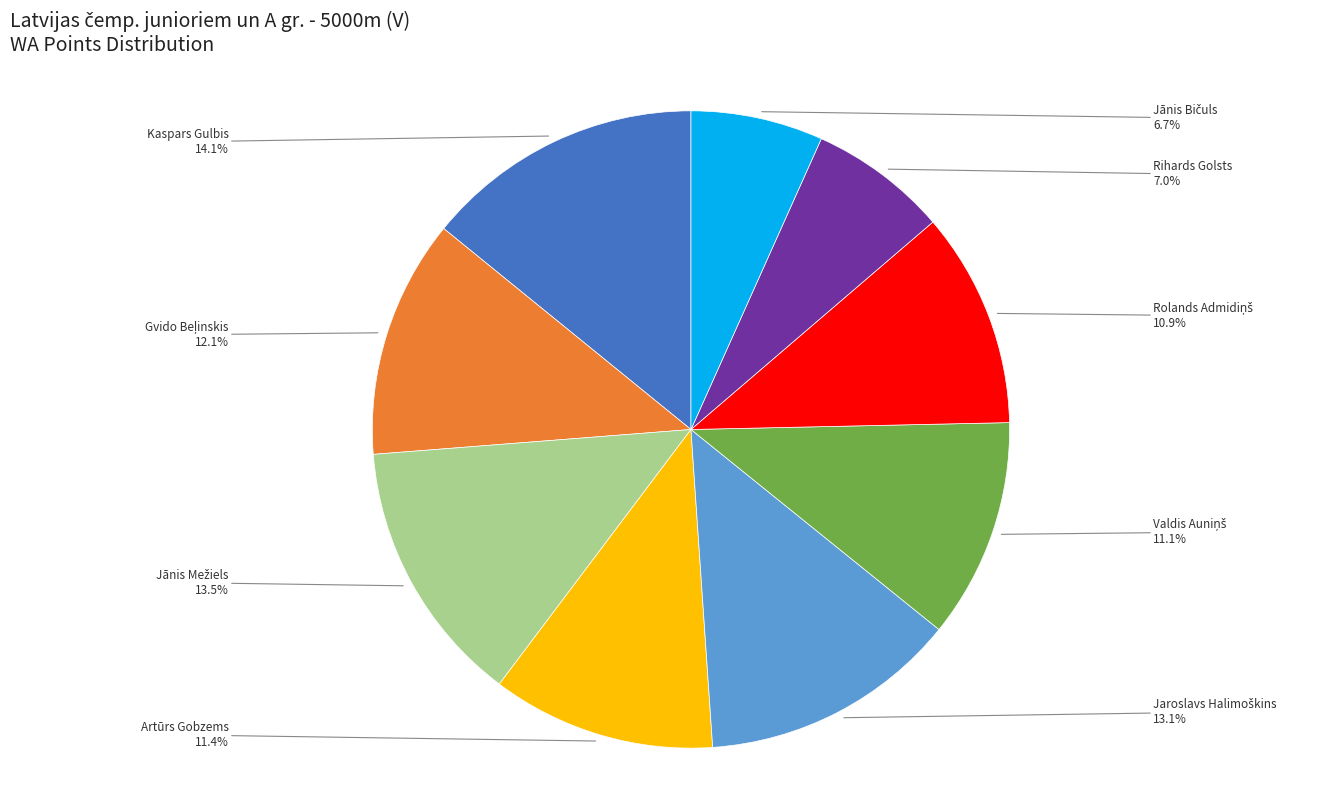

Does any single category account for the majority?

No